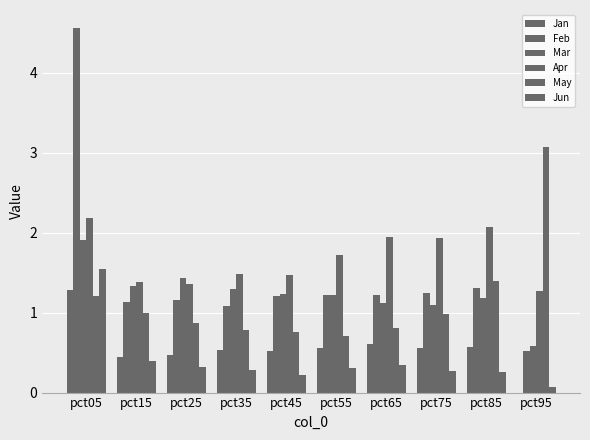

Reading left to right, list all the values displayed in this chart.

Jan: 1.3	0.4	0.5	0.5	0.5	0.6	0.6	0.6	0.6	0.0
Feb: 4.6	1.1	1.2	1.1	1.2	1.2	1.2	1.2	1.3	0.5
Mar: 1.9	1.3	1.4	1.3	1.2	1.2	1.1	1.1	1.2	0.6
Apr: 2.2	1.4	1.4	1.5	1.5	1.7	1.9	1.9	2.1	1.3
May: 1.2	1.0	0.9	0.8	0.8	0.7	0.8	1.0	1.4	3.1
Jun: 1.5	0.4	0.3	0.3	0.2	0.3	0.3	0.3	0.3	0.1